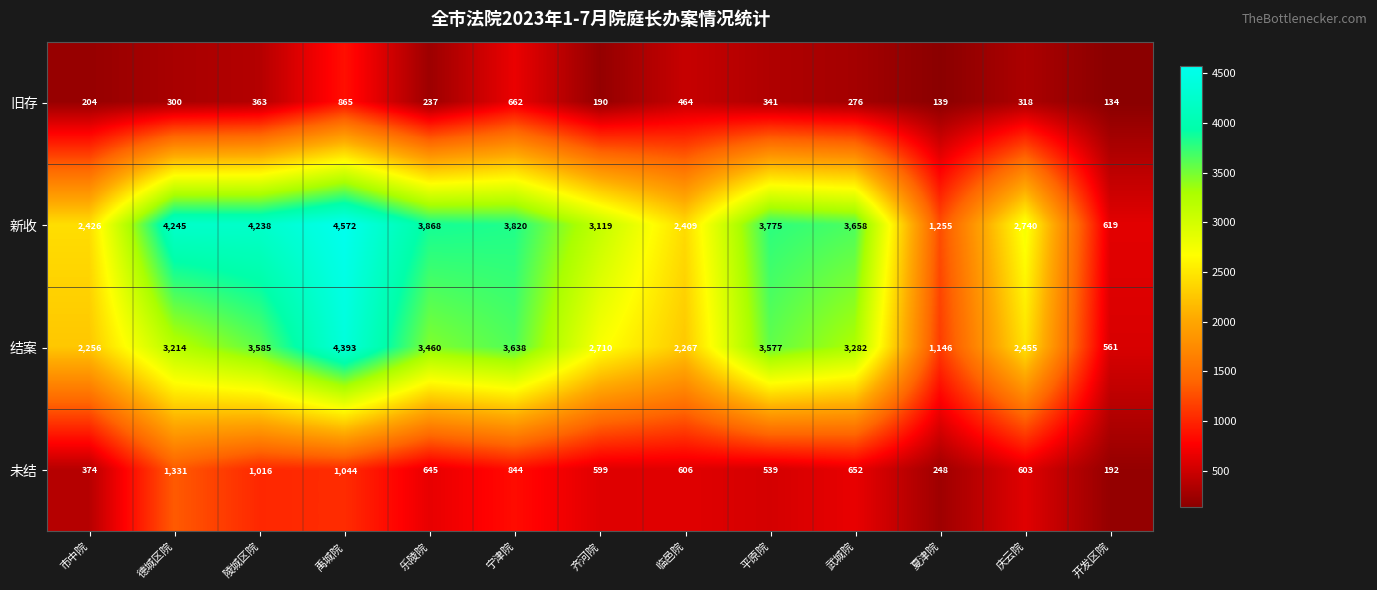

What is the difference between the maximum and minimum values in the 未结 series?

1139